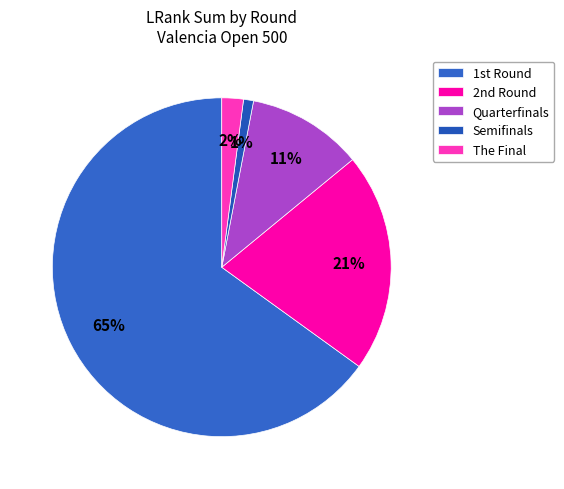

Which slice is the largest?

1st Round